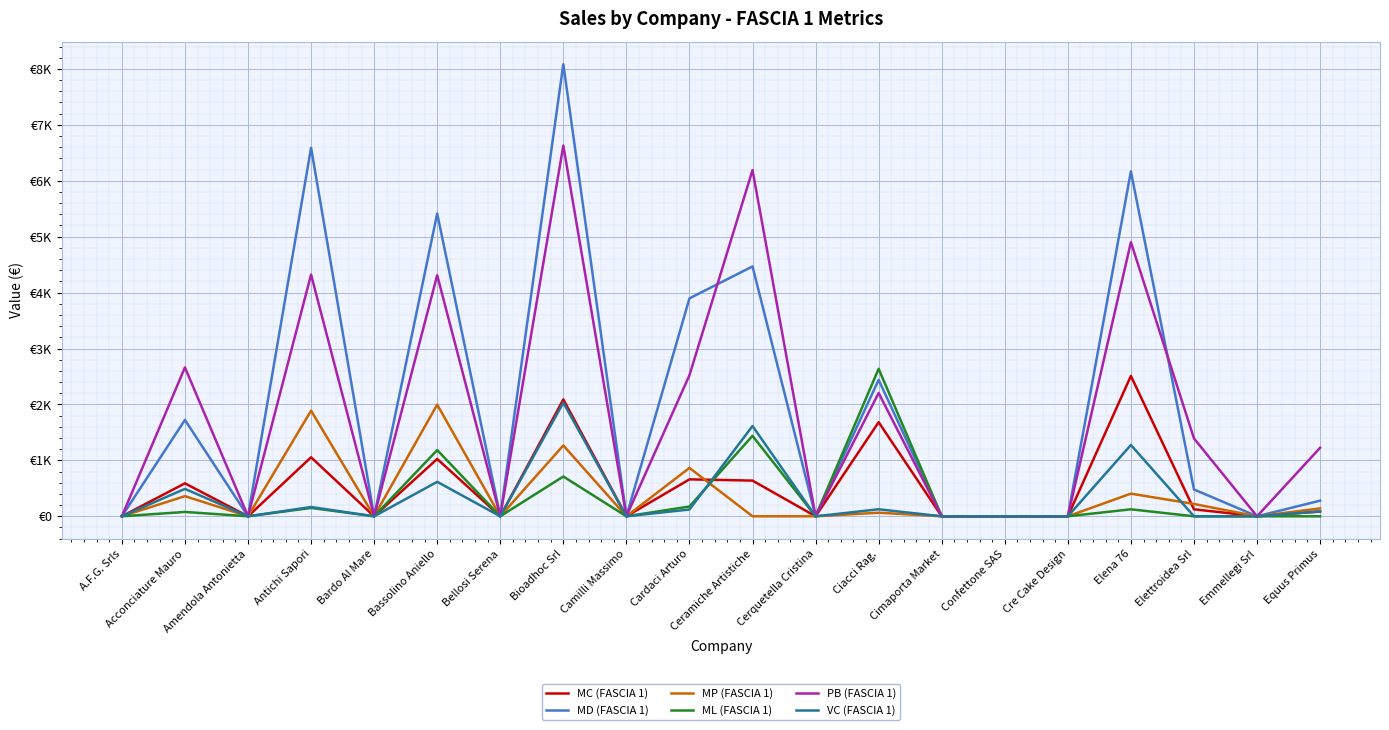

What is the label of the 1st point from the left?

A.F.G. Srls